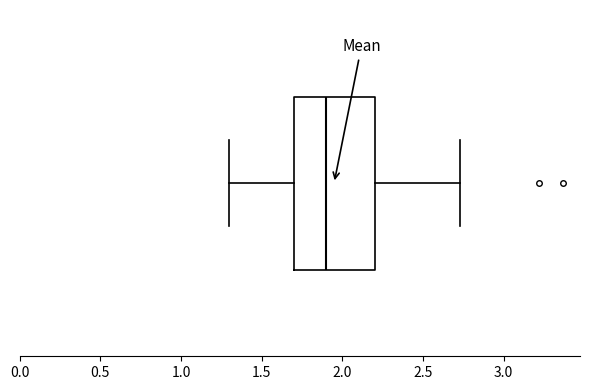

Where does the median line of the box sit on the x-axis? The values are not printed on the chart, so give them approximately, as read against the axis.

1.90